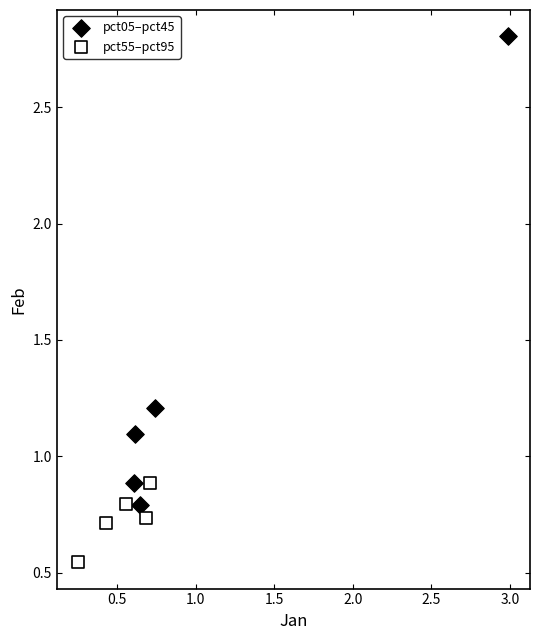

Which series contains the highest Y value?

pct05–pct45